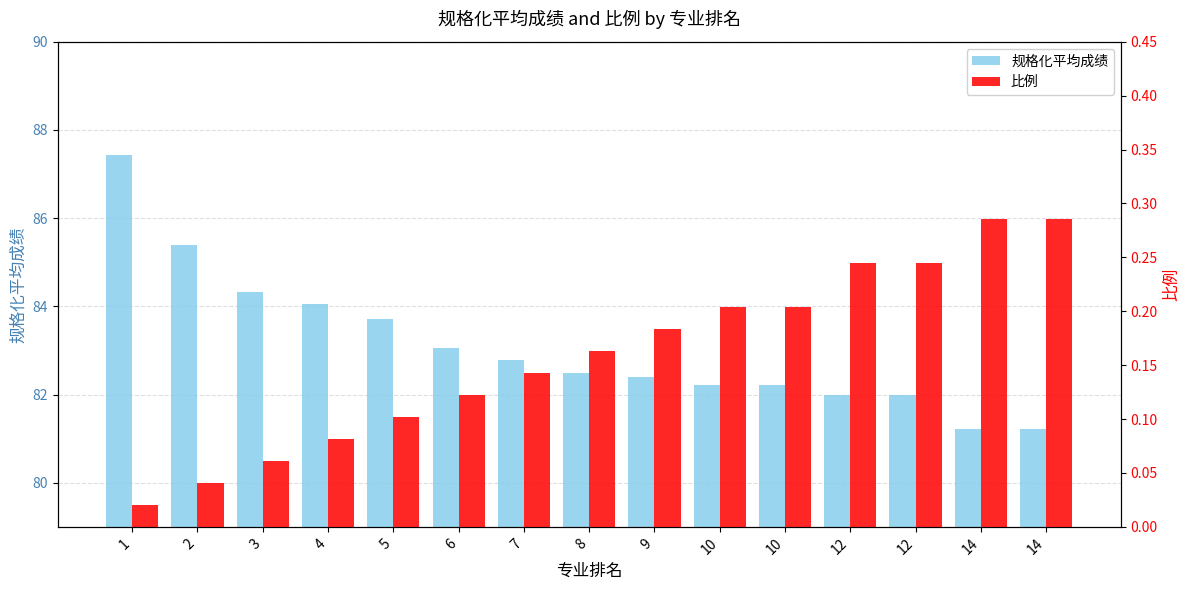

The value of 比例 at 4 is 0.1. True or false?

True